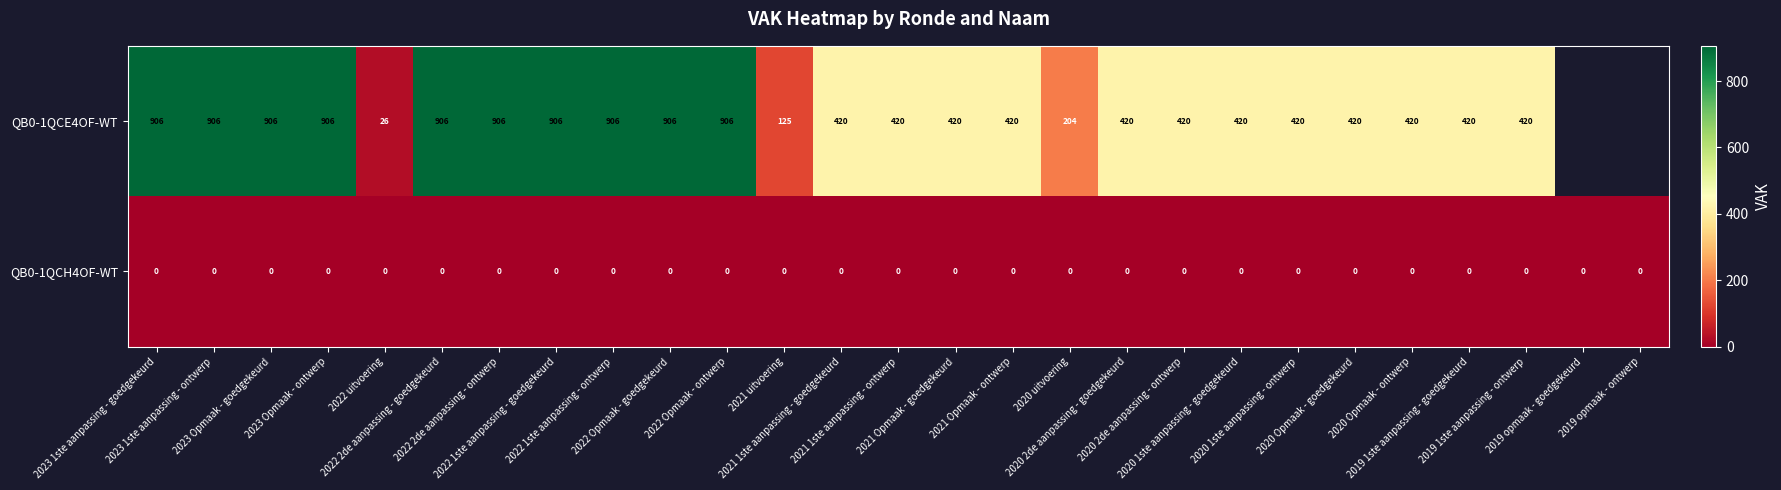

How many values in the QB0-1QCE4OF-WT series exceed 420?

10